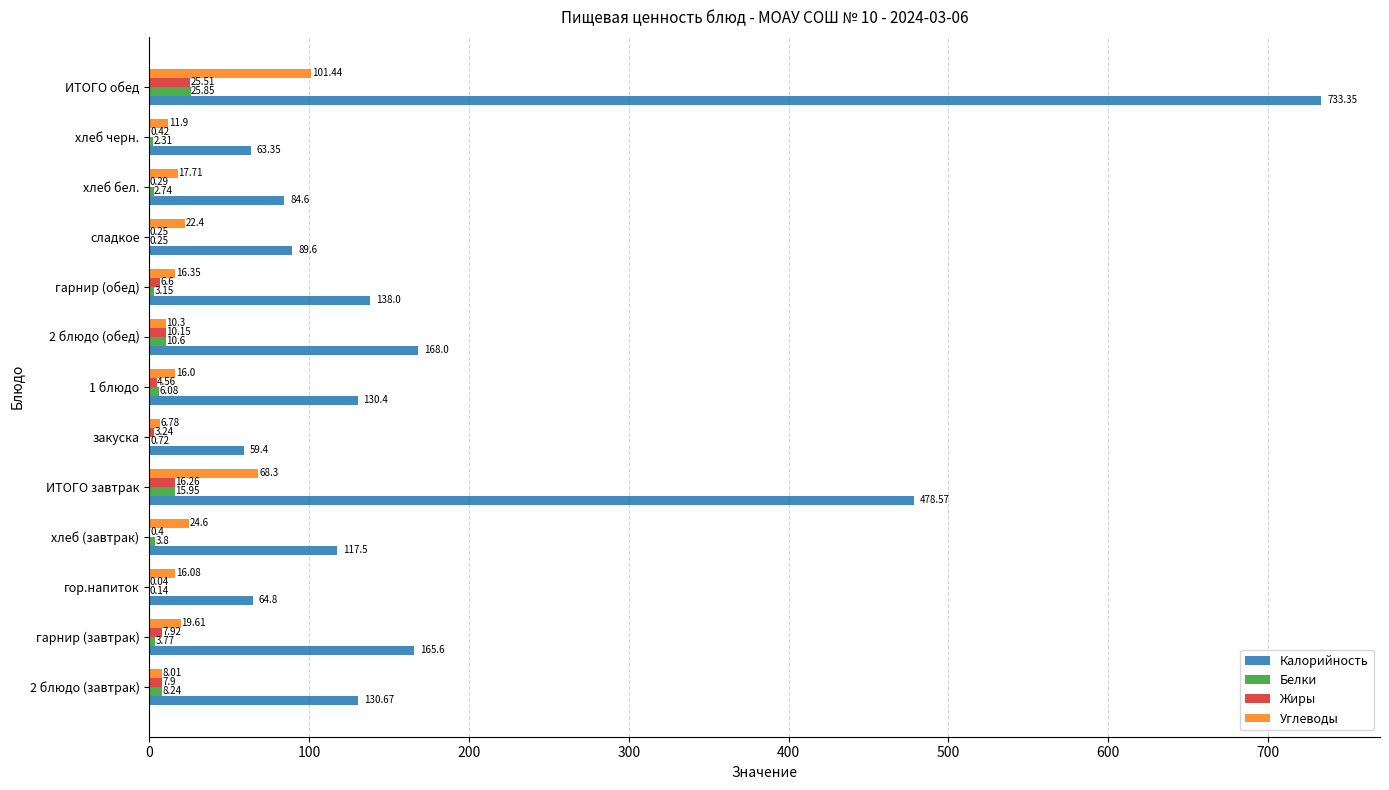

Between 1 блюдо and 2 блюдо (обед), which series saw the biggest shift?

Калорийность